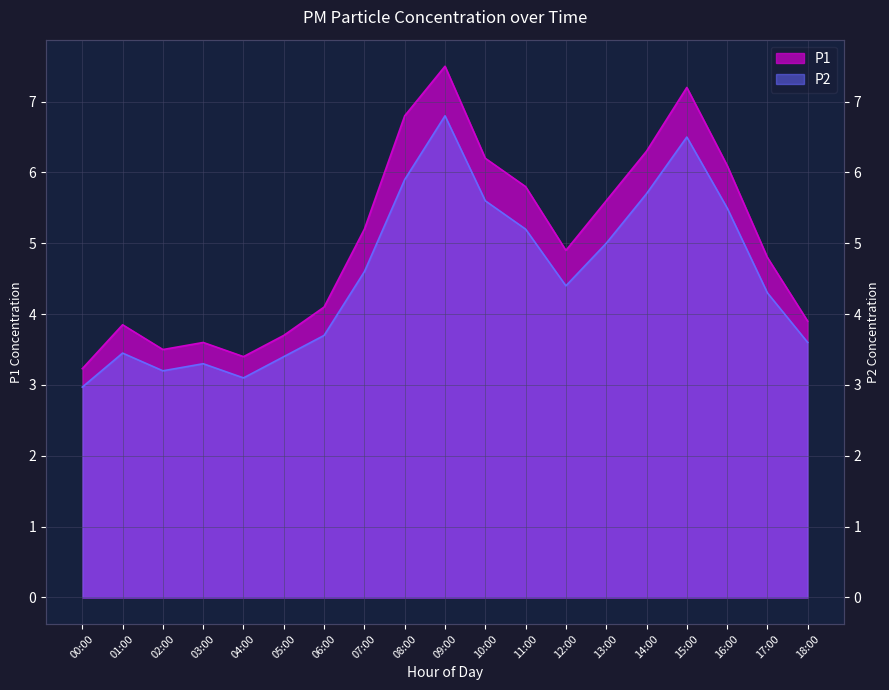

List the series in order of their peak value, lowest first.

P2, P1